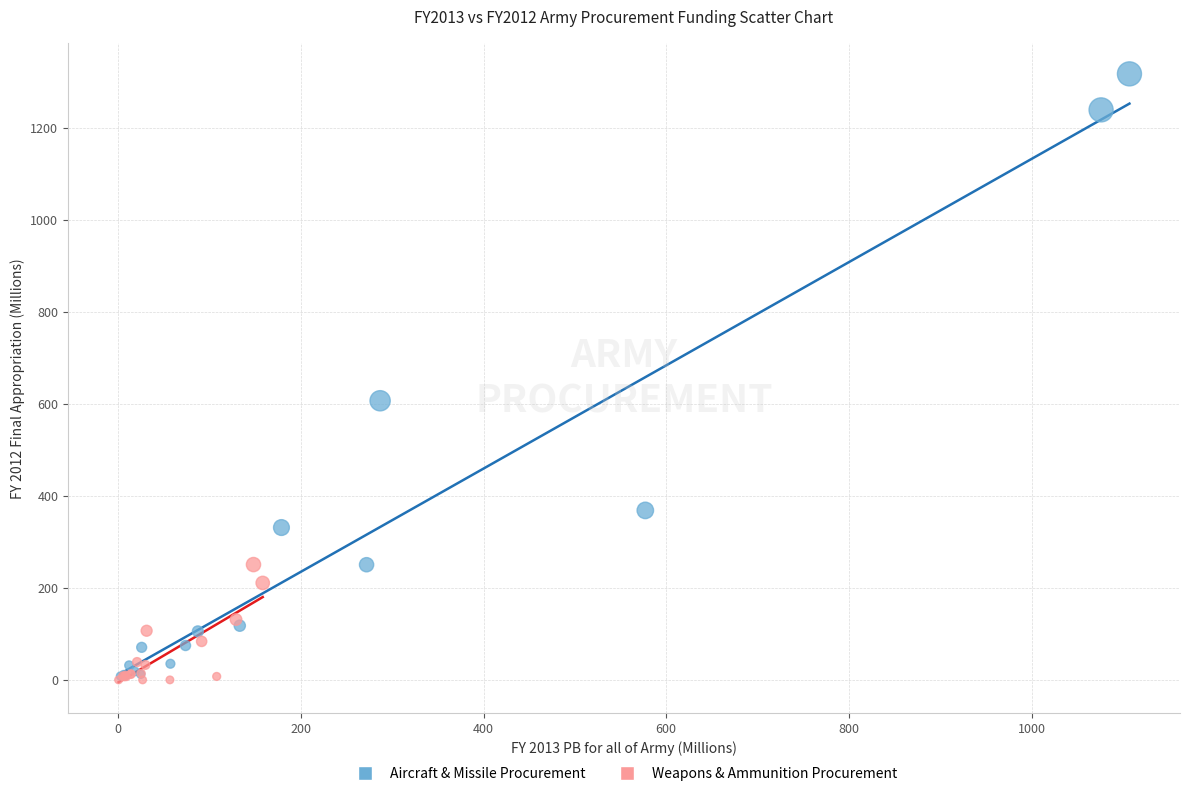

Which series has the widest spread of Y values?

Aircraft & Missile Procurement